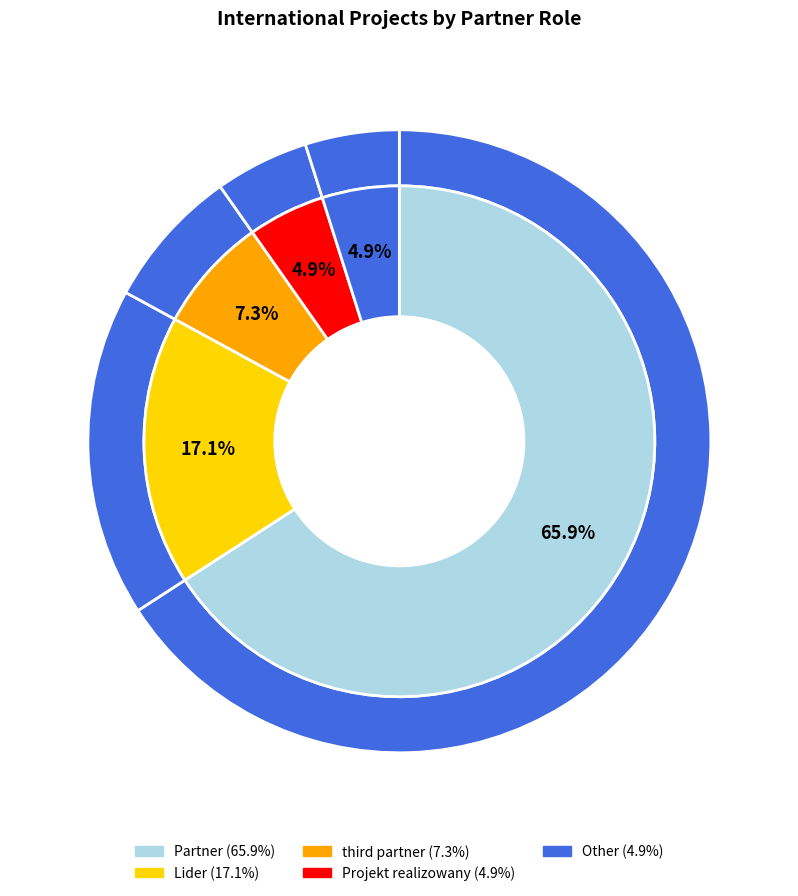

The Partner slice represents 66% of the pie. True or false?

True